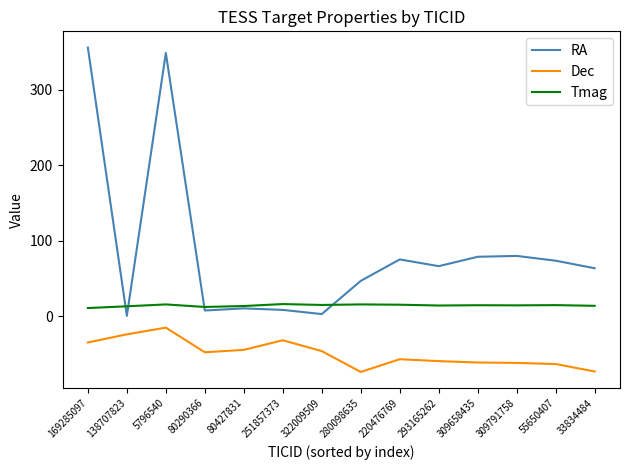

What is the minimum value shown in the chart?

-73.5